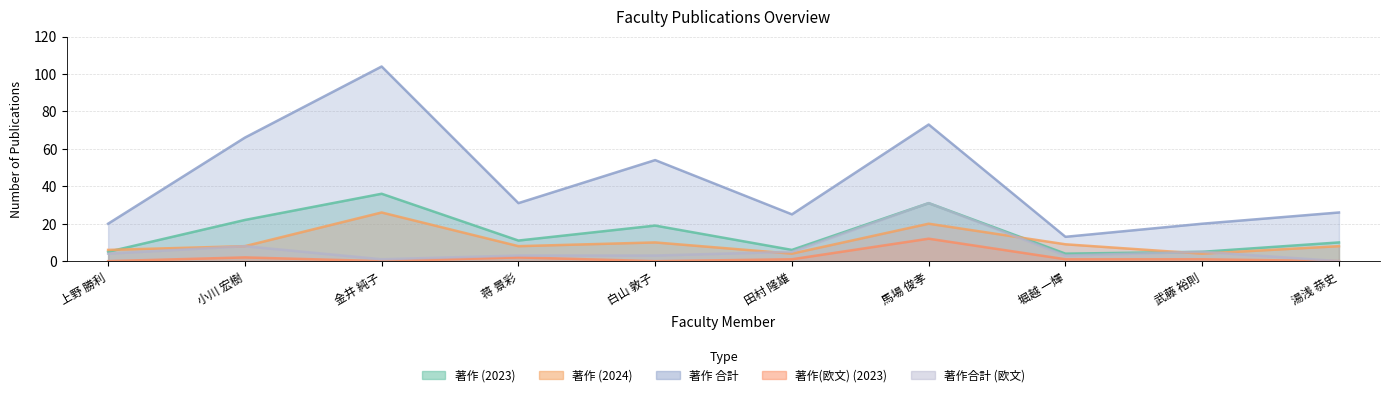

Reading left to right, what are all the values shown in this chart?

著作(2023): 上野 勝利=5	小川 宏樹=22	金井 純子=36	蒋 景彩=11	白山 敦子=19	田村 隆雄=6	馬場 俊孝=31	堀越 一輝=4	武藤 裕則=5	湯浅 恭史=10
著作(2024): 上野 勝利=6	小川 宏樹=8	金井 純子=26	蒋 景彩=8	白山 敦子=10	田村 隆雄=4	馬場 俊孝=20	堀越 一輝=9	武藤 裕則=4	湯浅 恭史=8
著作合計: 上野 勝利=20	小川 宏樹=66	金井 純子=104	蒋 景彩=31	白山 敦子=54	田村 隆雄=25	馬場 俊孝=73	堀越 一輝=13	武藤 裕則=20	湯浅 恭史=26
著作(欧文)(2023): 上野 勝利=0	小川 宏樹=2	金井 純子=0	蒋 景彩=2	白山 敦子=0	田村 隆雄=1	馬場 俊孝=12	堀越 一輝=1	武藤 裕則=1	湯浅 恭史=0
著作合計(欧文): 上野 勝利=4	小川 宏樹=8	金井 純子=1	蒋 景彩=3	白山 敦子=3	田村 隆雄=5	馬場 俊孝=31	堀越 一輝=3	武藤 裕則=5	湯浅 恭史=0